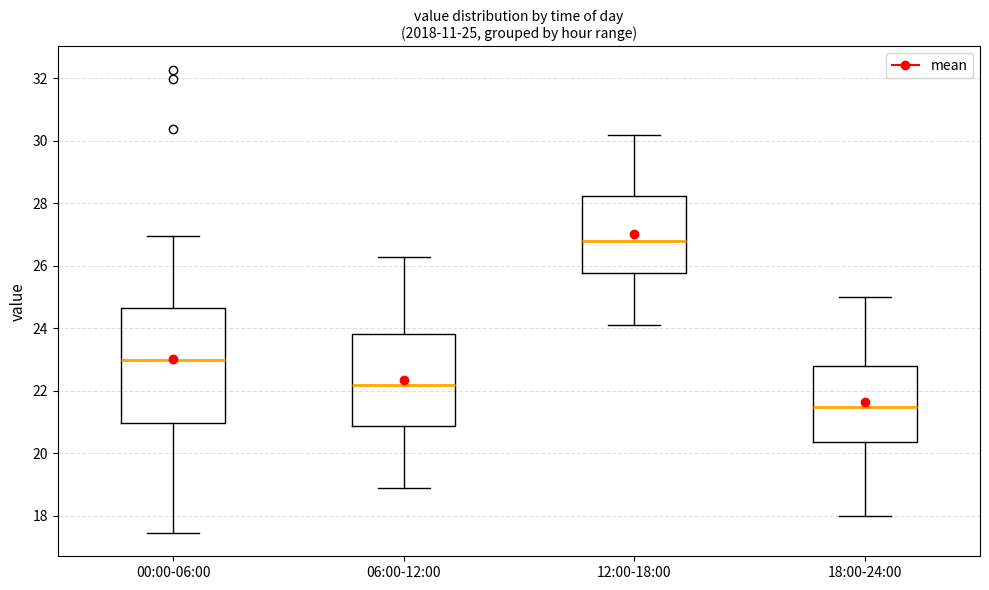

Which box is the tallest, from its lower edge to its upper edge?

00:00-06:00